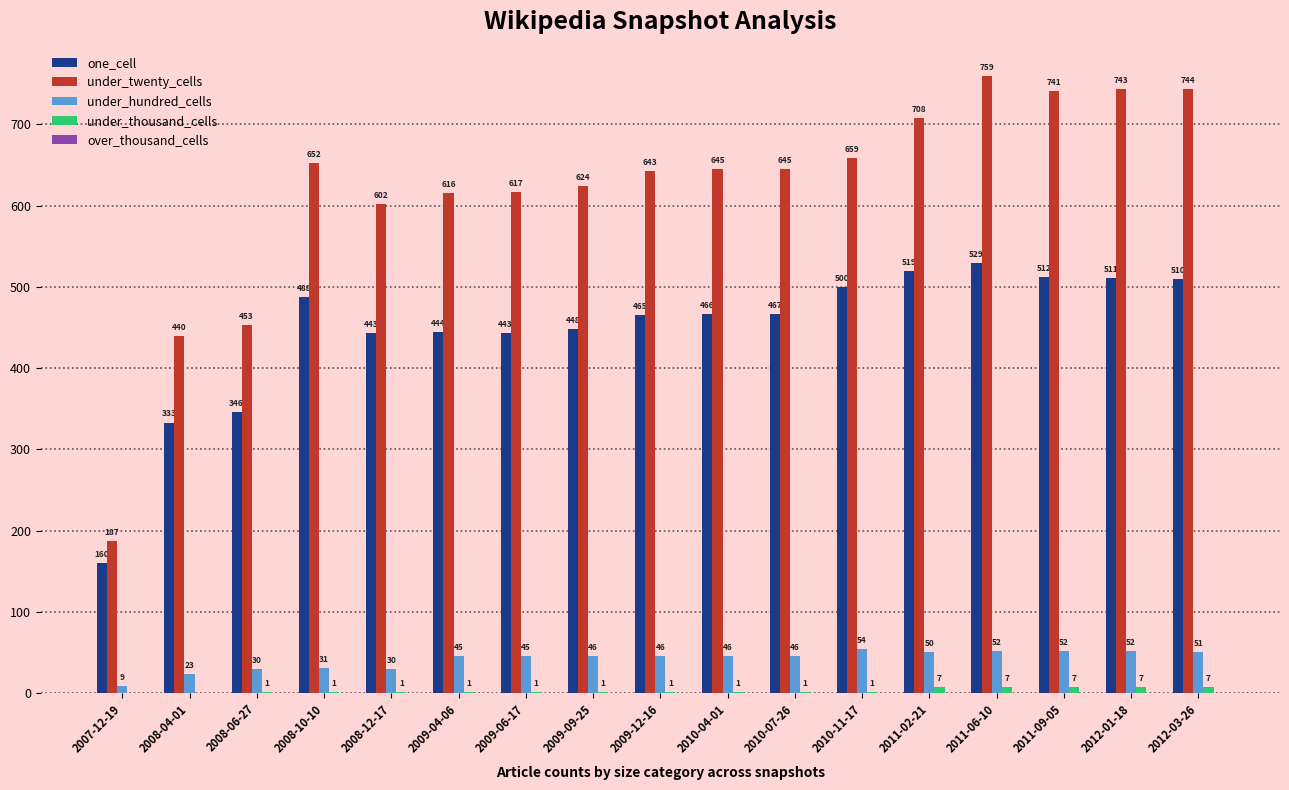

How many groups of bars are there?

17